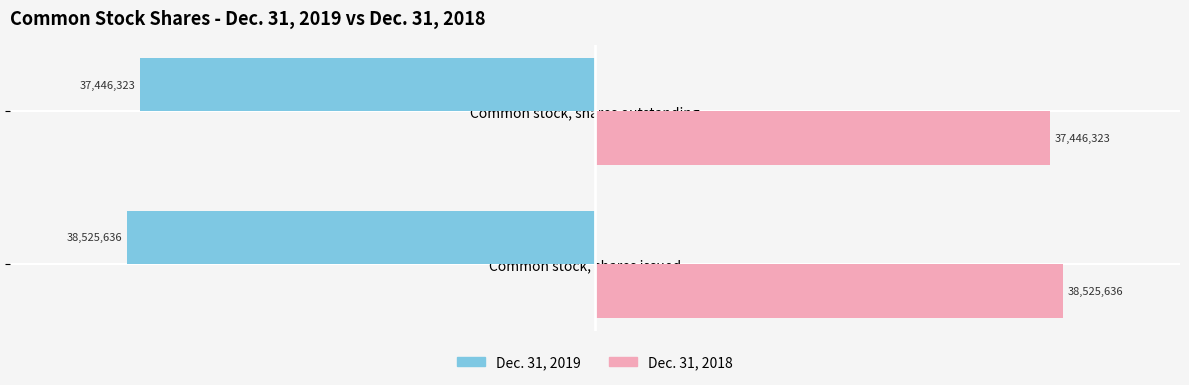

What are all the series names shown in the legend?

Dec. 31, 2019, Dec. 31, 2018